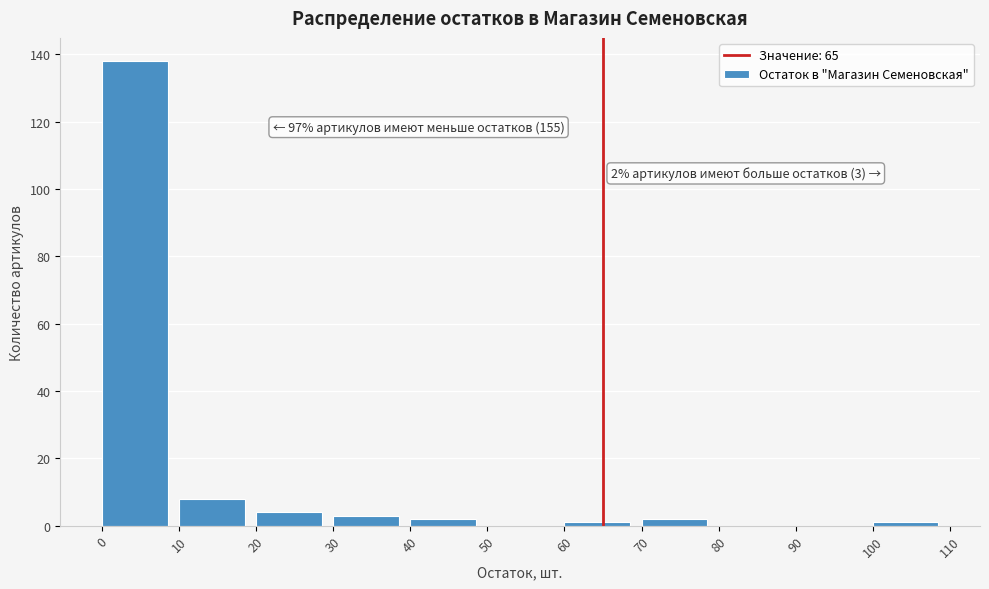

Which range on the x-axis has the tallest bar?

0 to 10